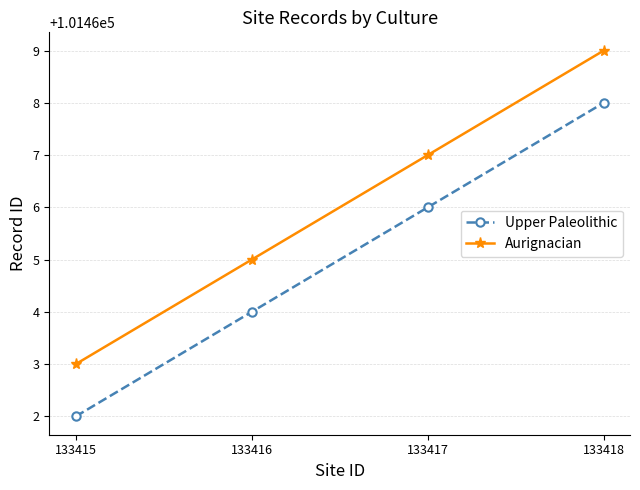

Which series has the largest total across all categories?

Aurignacian